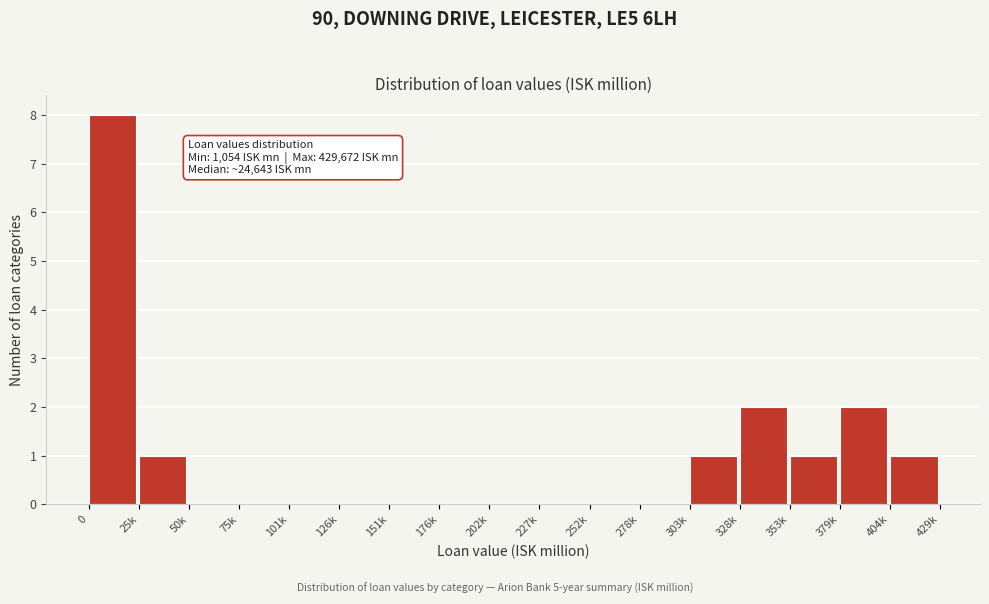

Reading left to right, list all the values displayed in this chart.

0=8	25k=1	50k=0	75k=0	101k=0	126k=0	151k=0	176k=0	202k=0	227k=0	252k=0	278k=0	303k=1	328k=2	353k=1	379k=2	404k=1